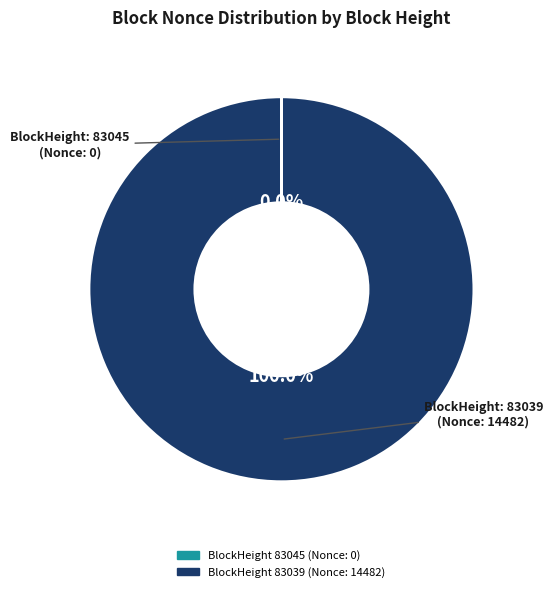

Is there a majority slice in this chart?

Yes